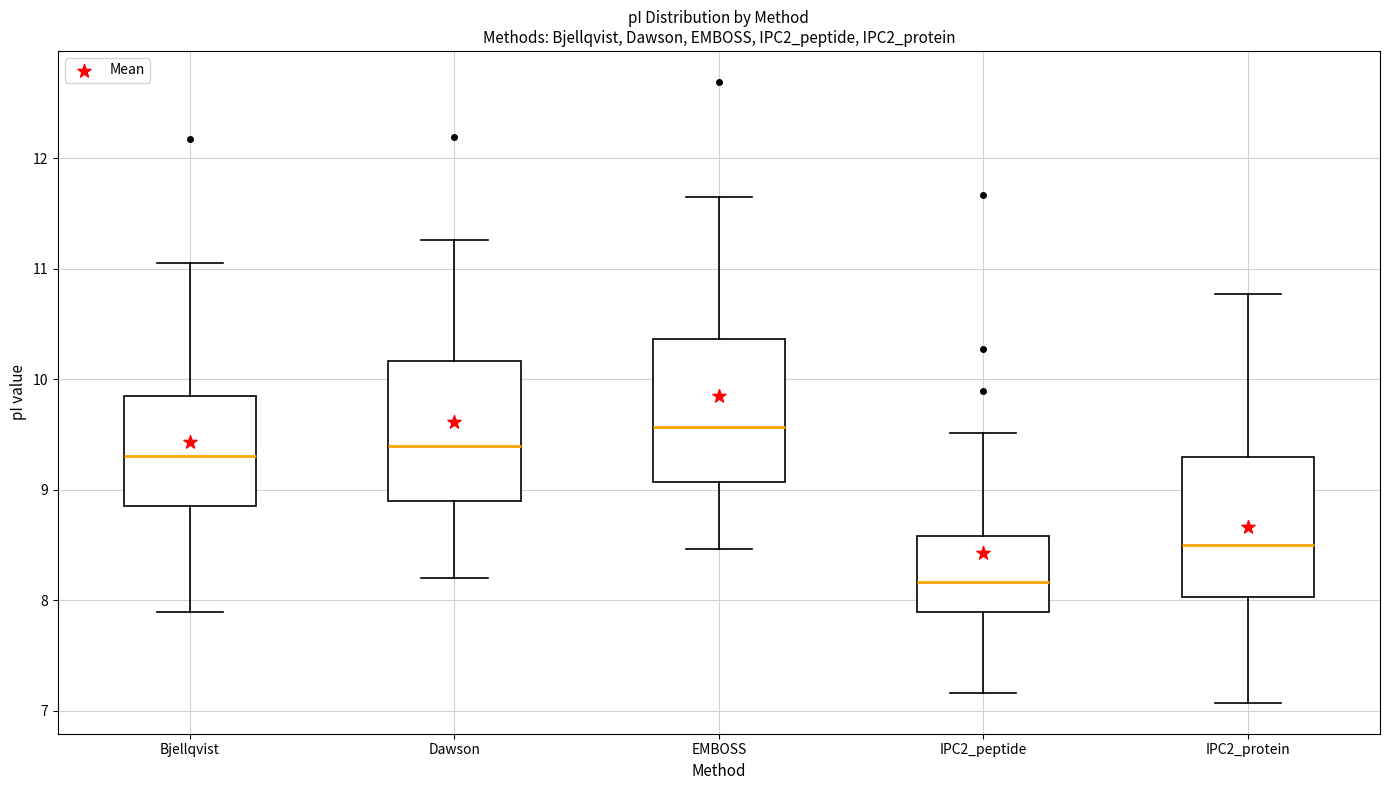

Which box's median line is the highest?

EMBOSS